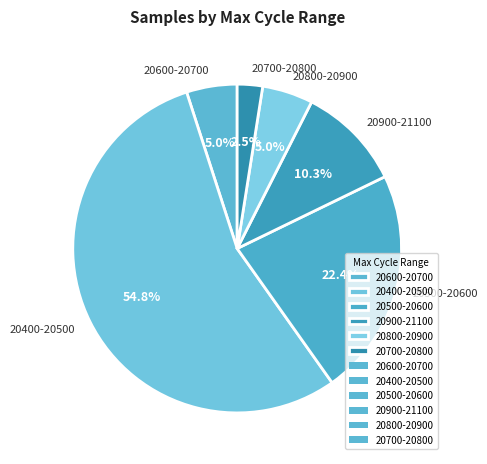

How much of the chart is everything except 20500-20600?

77.6%